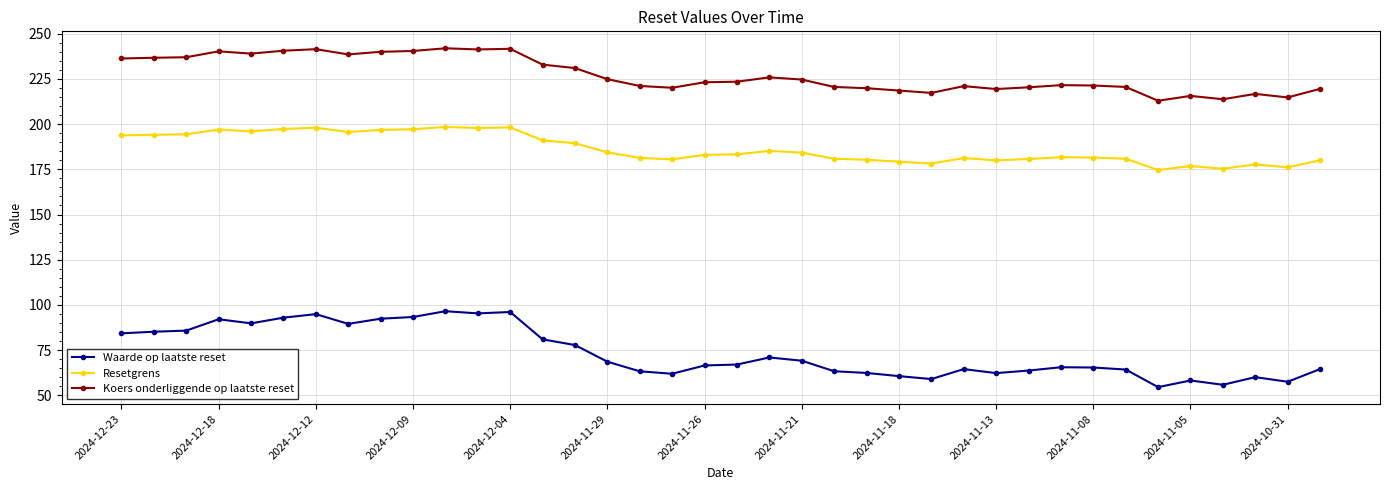

Which series has the widest spread of values?

Waarde op laatste reset